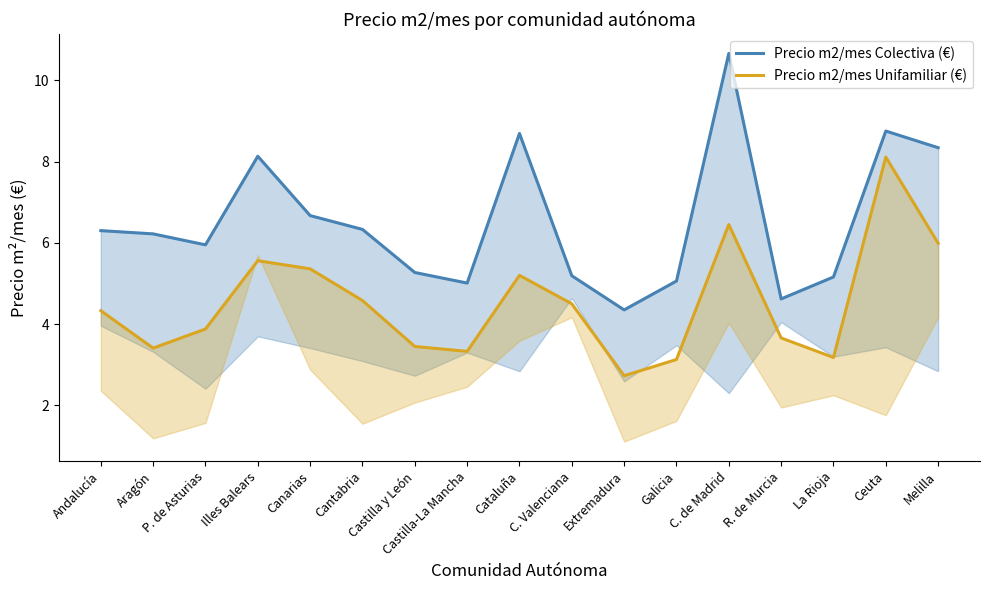

Reading left to right, transcribe all the data shown in this chart.

Precio m2/mes Colectiva (€): Andalucía=6.3	Aragón=6.2	P. de Asturias=6.0	Illes Balears=8.1	Canarias=6.7	Cantabria=6.3	Castilla y León=5.3	Castilla-La Mancha=5.0	Cataluña=8.7	C. Valenciana=5.2	Extremadura=4.3	Galicia=5.1	C. de Madrid=10.7	R. de Murcia=4.6	La Rioja=5.2	Ceuta=8.8	Melilla=8.3
Precio m2/mes Unifamiliar (€): Andalucía=4.3	Aragón=3.4	P. de Asturias=3.9	Illes Balears=5.6	Canarias=5.4	Cantabria=4.6	Castilla y León=3.5	Castilla-La Mancha=3.3	Cataluña=5.2	C. Valenciana=4.5	Extremadura=2.7	Galicia=3.1	C. de Madrid=6.5	R. de Murcia=3.7	La Rioja=3.2	Ceuta=8.1	Melilla=6.0